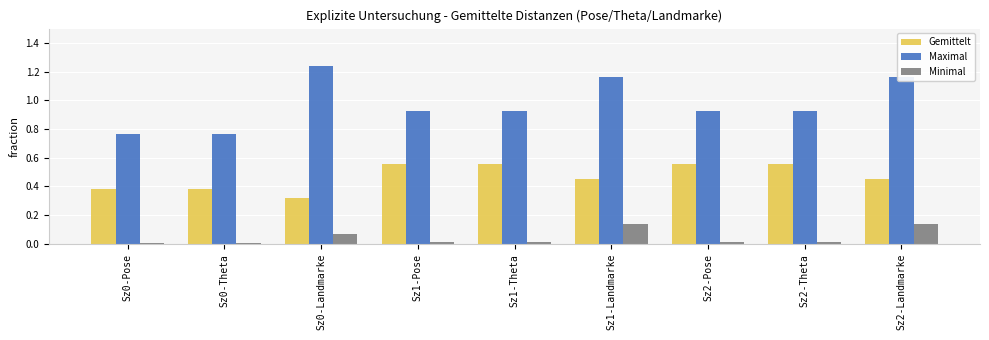

List the series in order of their peak value, lowest first.

Minimal, Gemittelt, Maximal